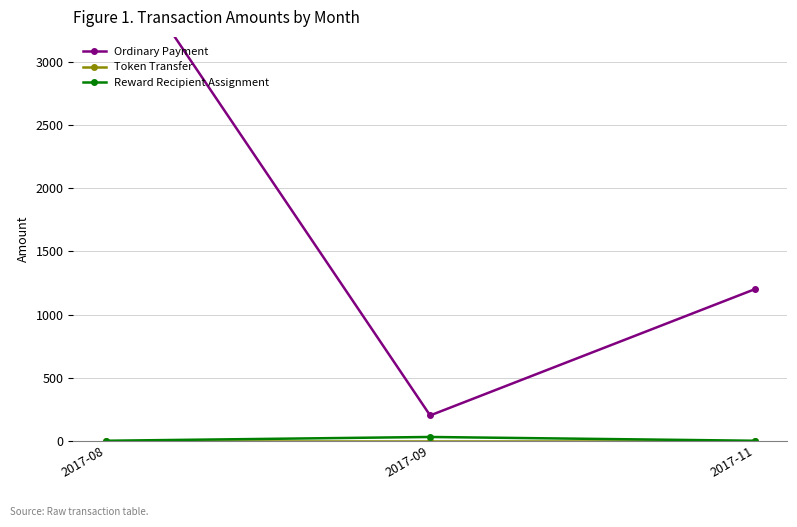

How many series are shown in this chart?

3